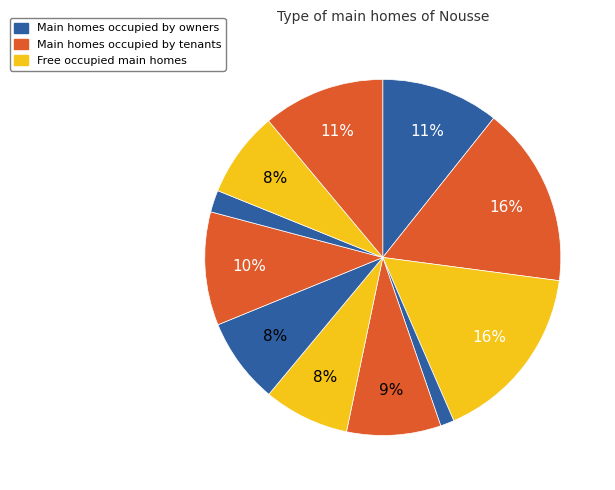

To the nearest percent, what is the difference between the largest and smallest slice percentages?

15%